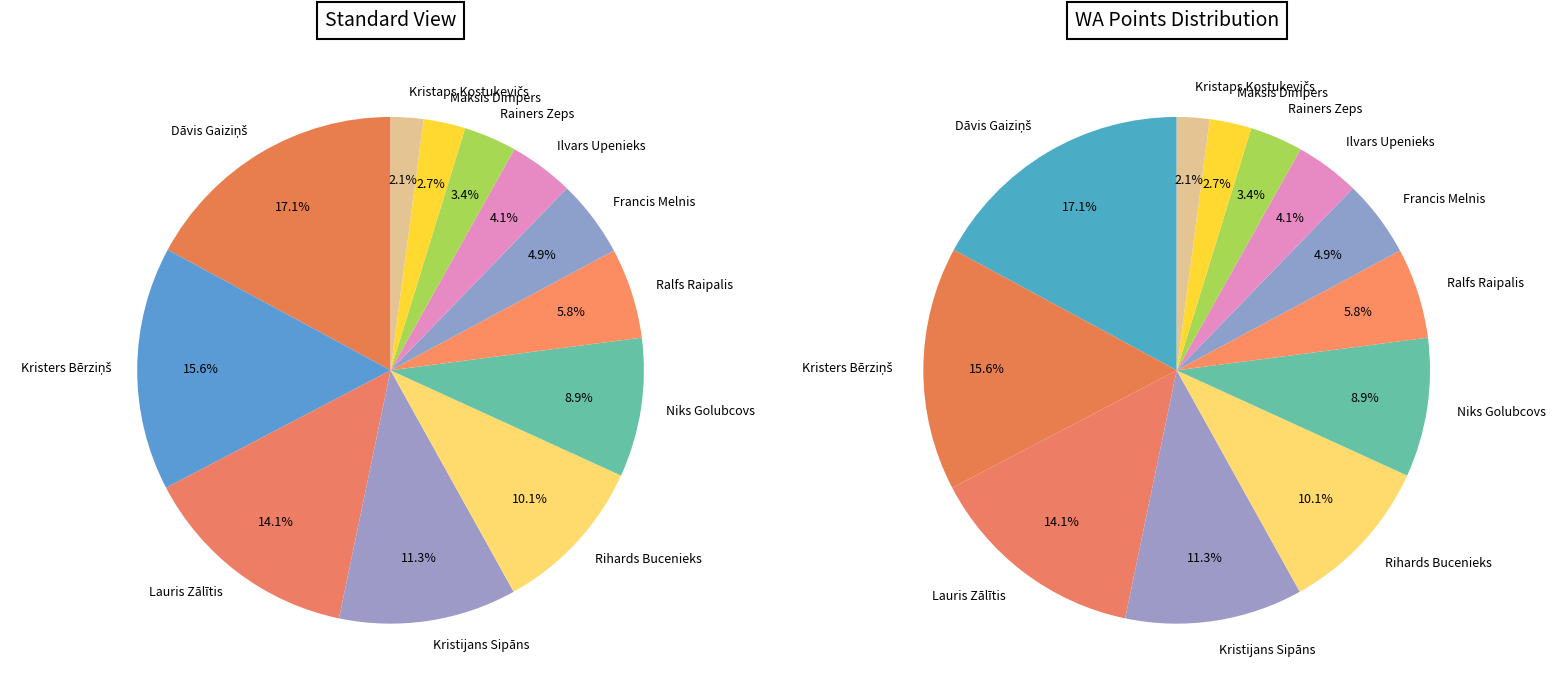

Does Maksis Dimpers account for over 50% of the chart?

No